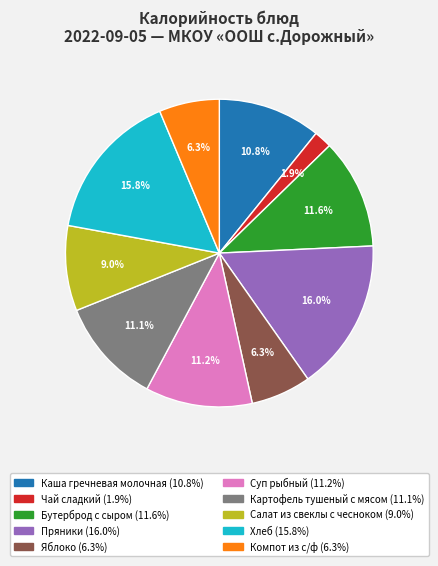

True or false: Пряники accounts for 16% of the total.

True